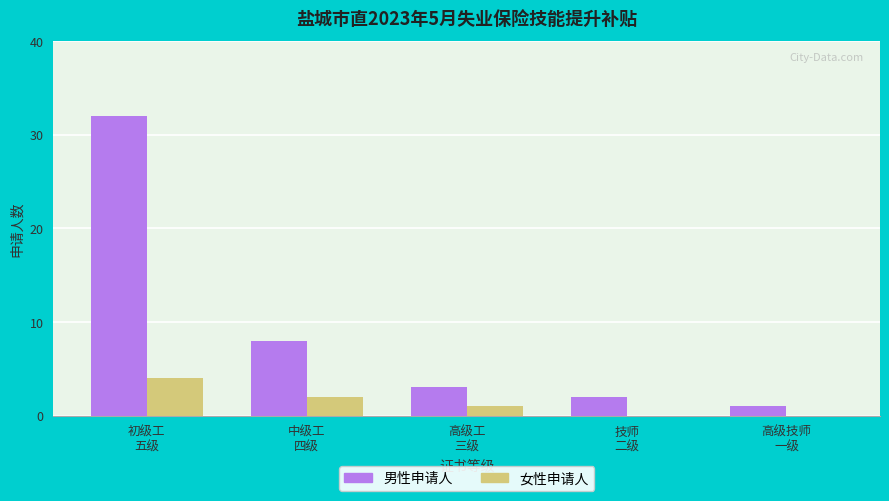

How many categories are shown in the chart?

5